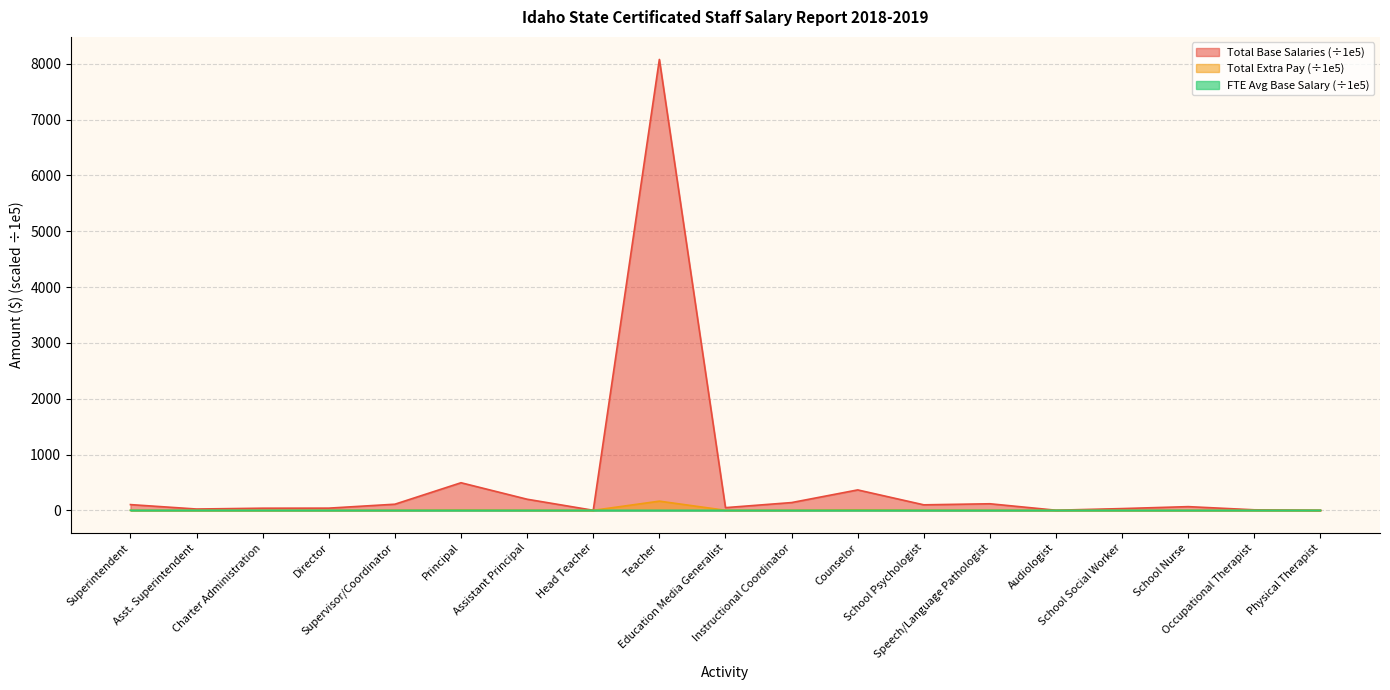

Read the FTE Average Base Salary value at Assistant Principal.

0.8